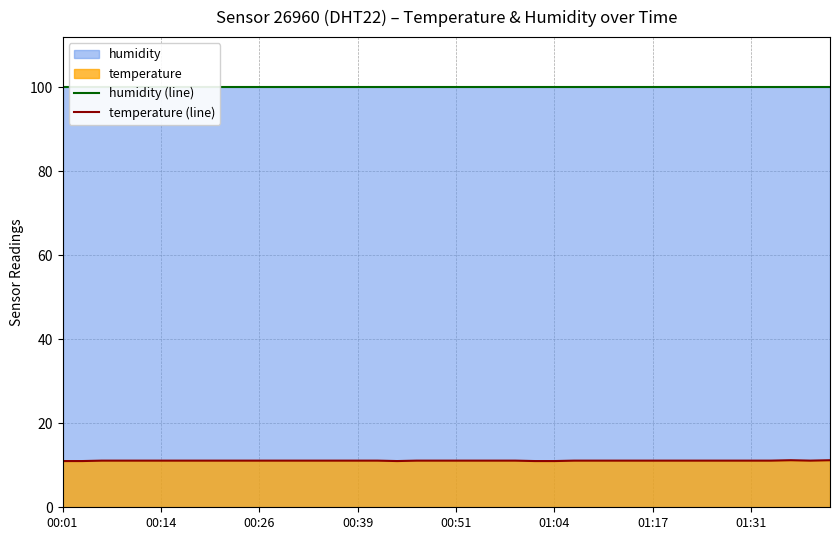

Count the number of categories in the chart.

40